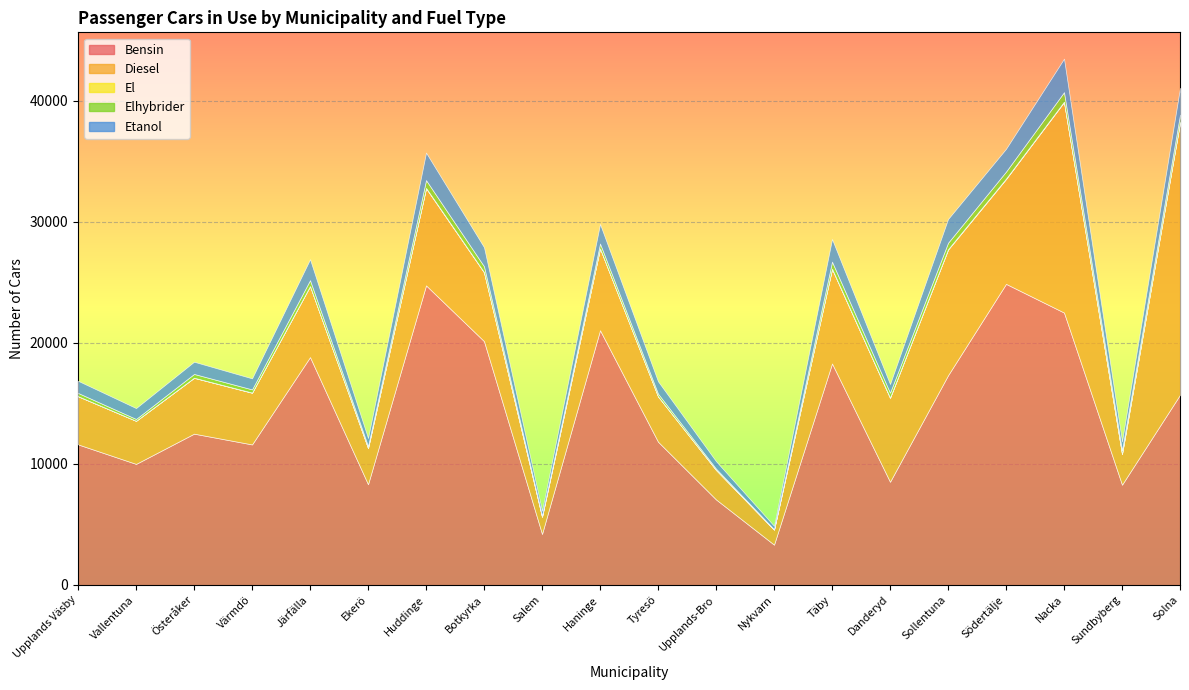

What are all the series names shown in the legend?

Bensin, Diesel, El, Elhybrider, Etanol